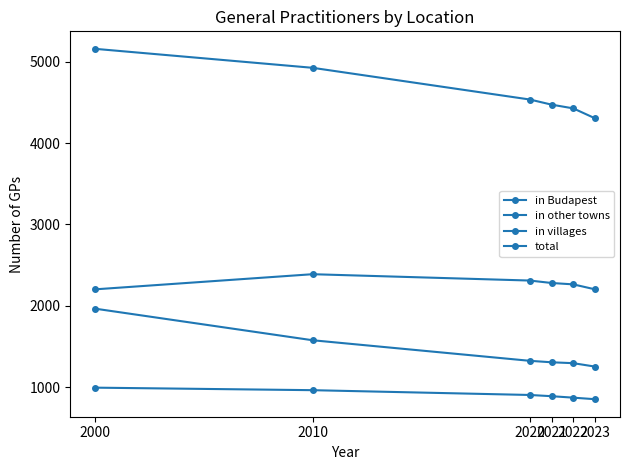

True or false: total has more than 2 interior local peaks.

False